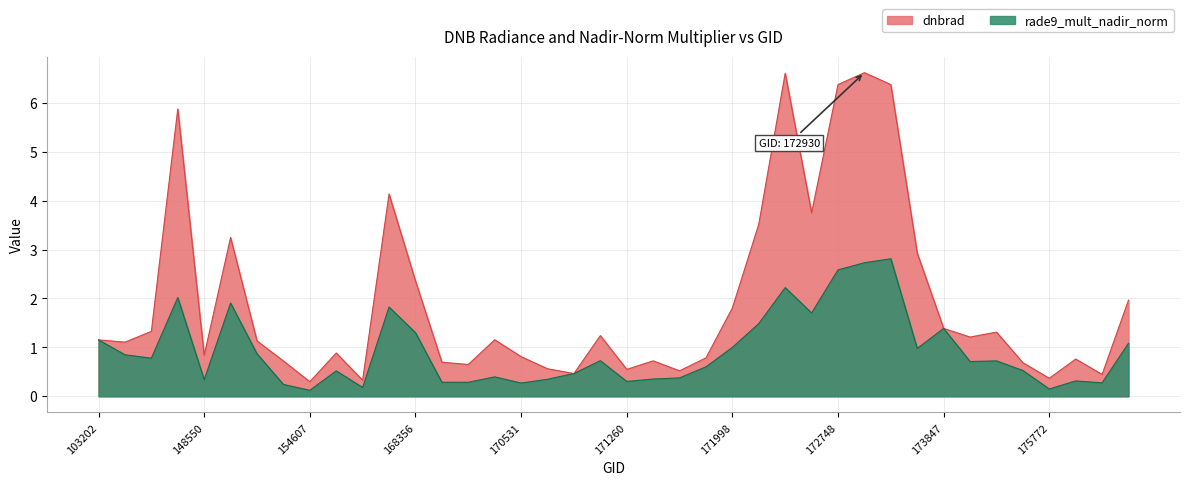

Rank the series at 155739 from lowest to highest value.

rade9_mult_nadir_norm, dnbrad